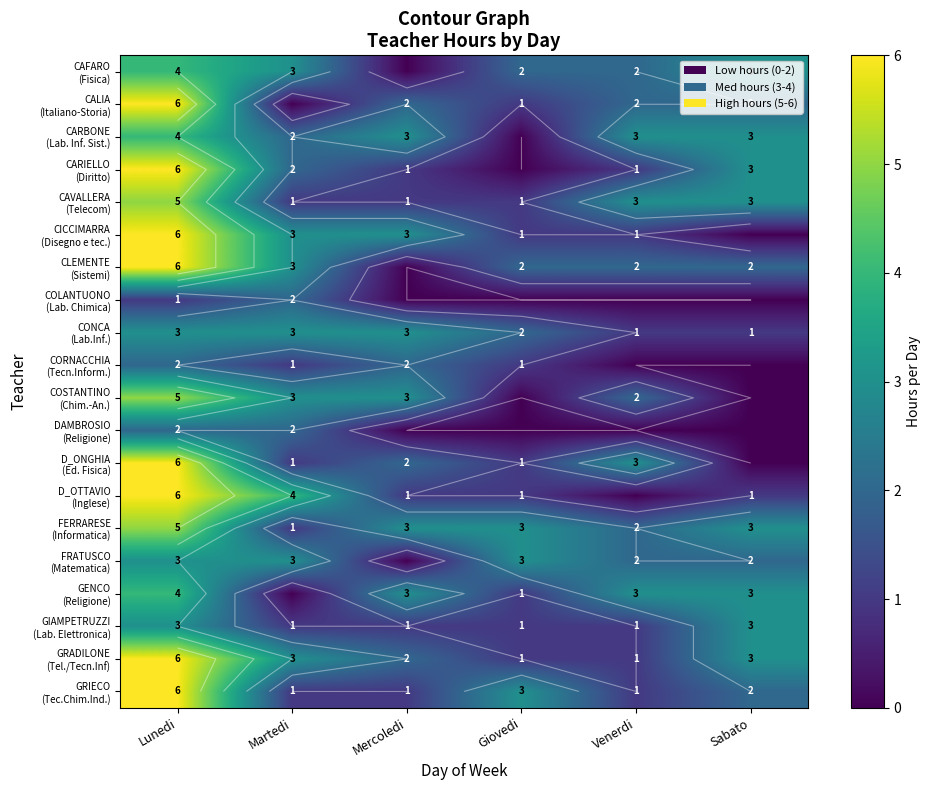

At which label does GRADILONE (Tel./Tecn.Inf) reach its peak?

Lunedi